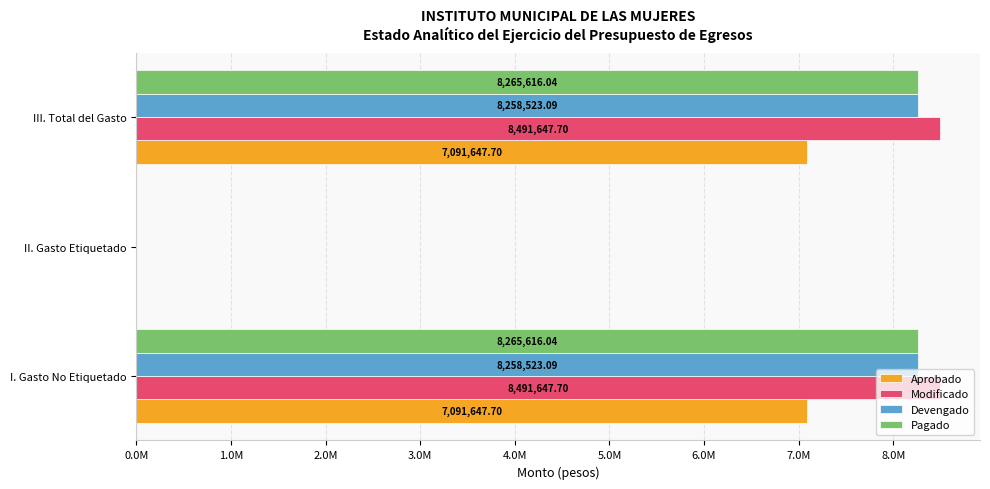

What are all the series names shown in the legend?

Aprobado, Modificado, Devengado, Pagado